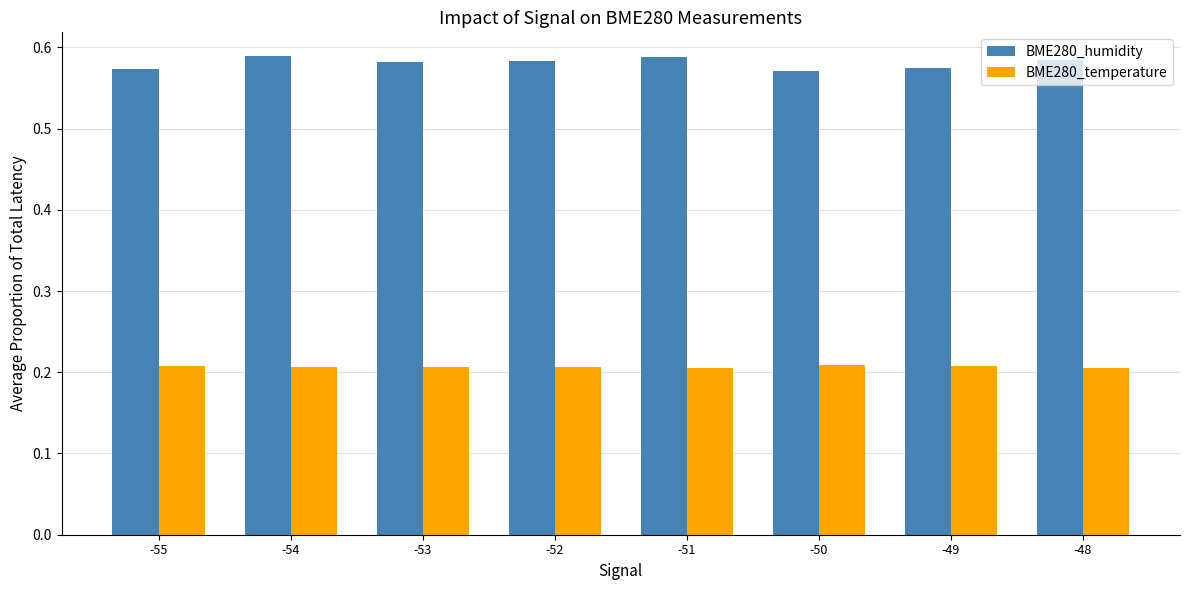

List the series in order of their peak value, highest first.

BME280_humidity, BME280_temperature